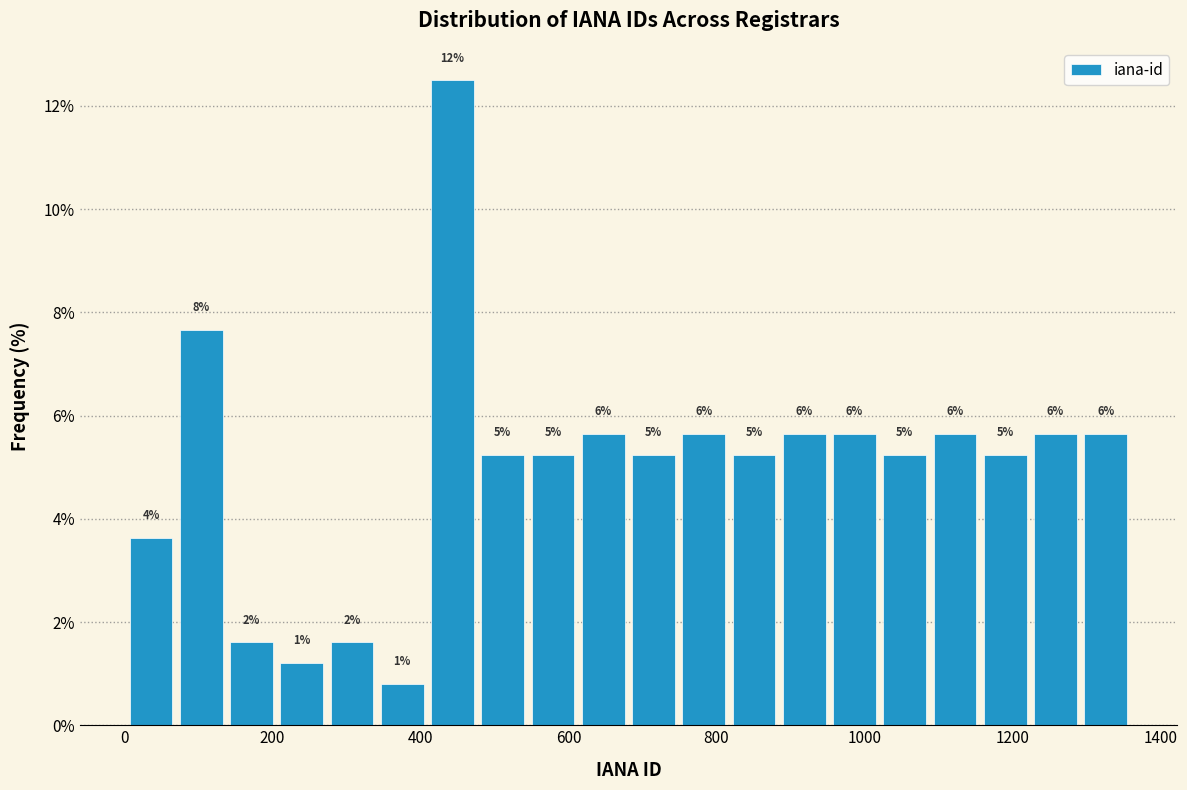

Read against the x-axis, roughly where is the centre of the tallest bar?

440